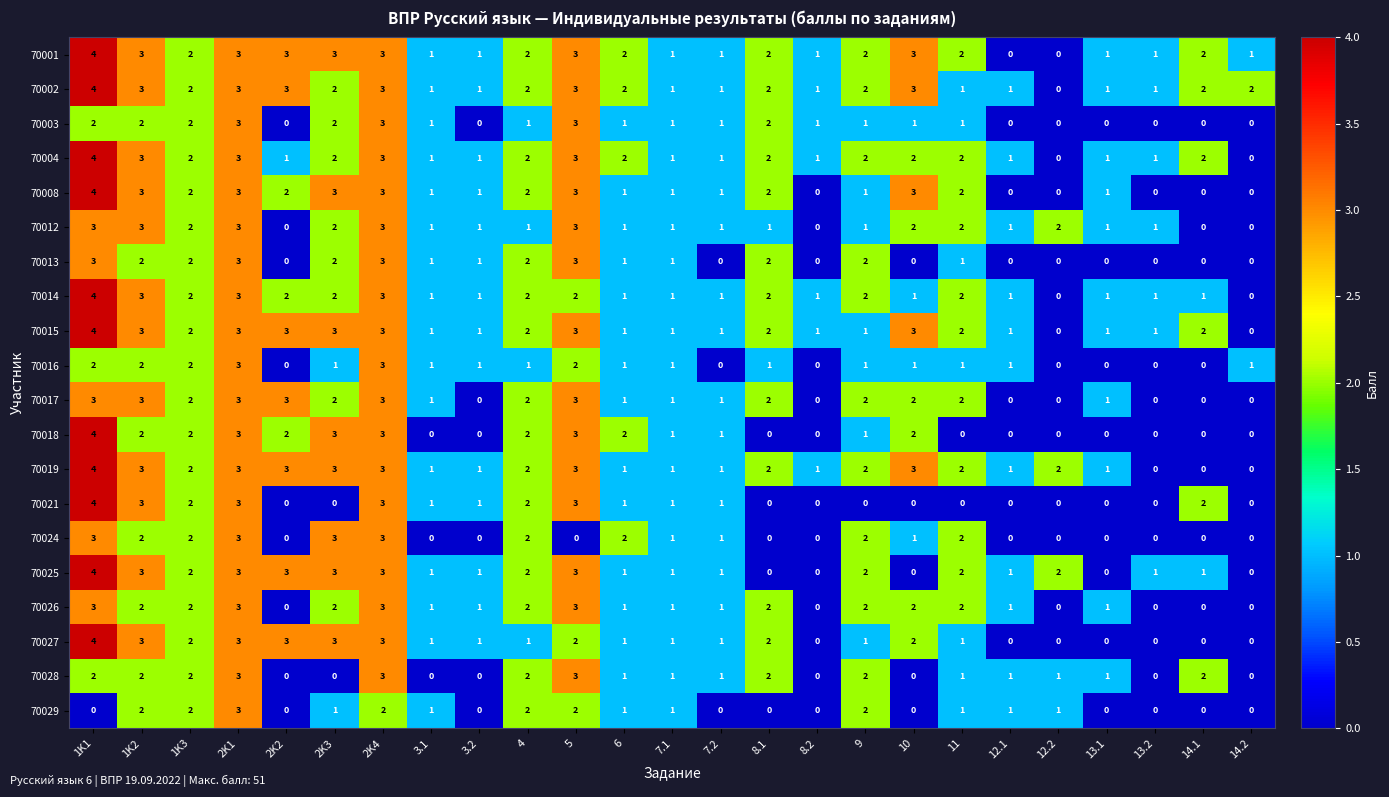

What is the sum of all 70016 values?

26